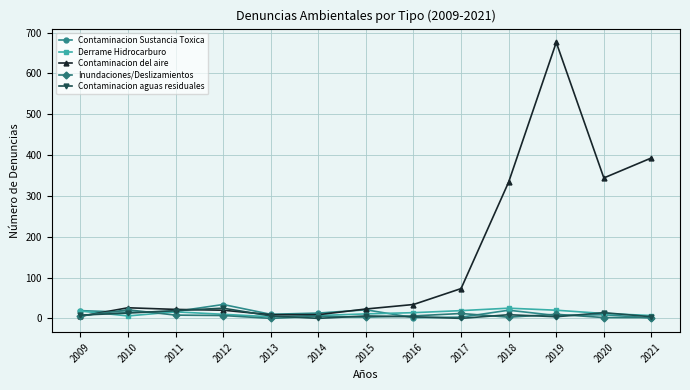

How many lines are shown in the chart?

5